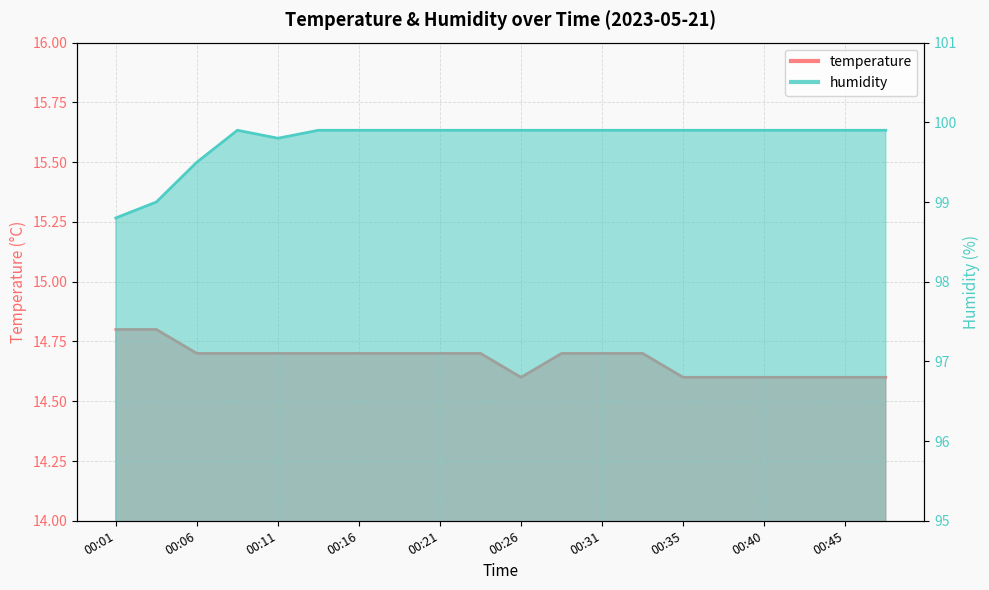

Rank the series at 00:31 from highest to lowest value.

humidity, temperature